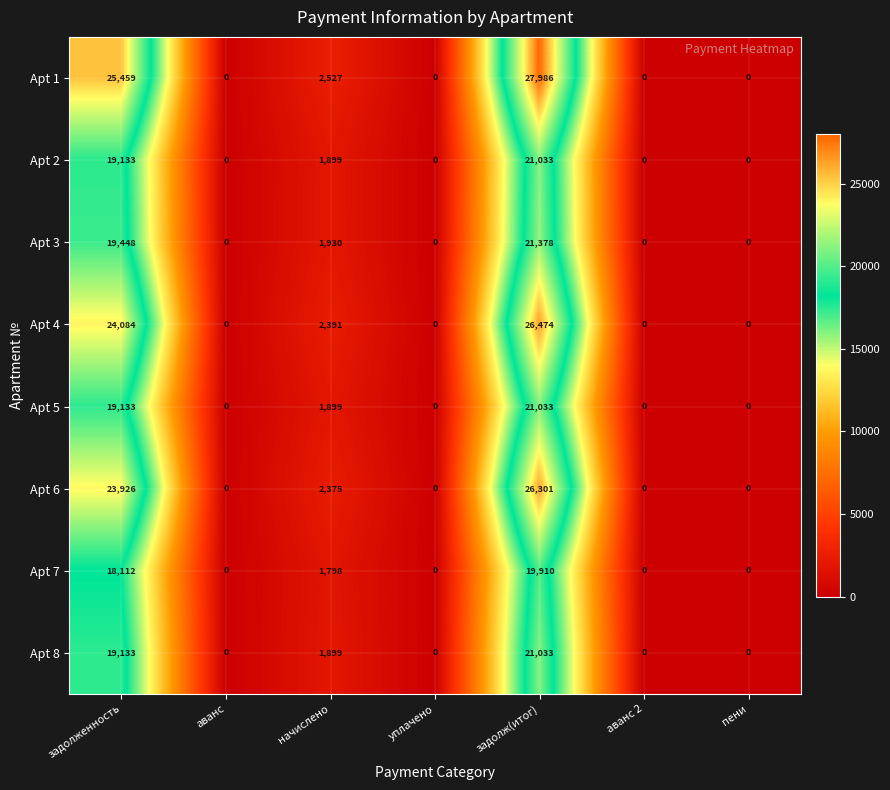

Read the Apt 4 value at начислено.

2391